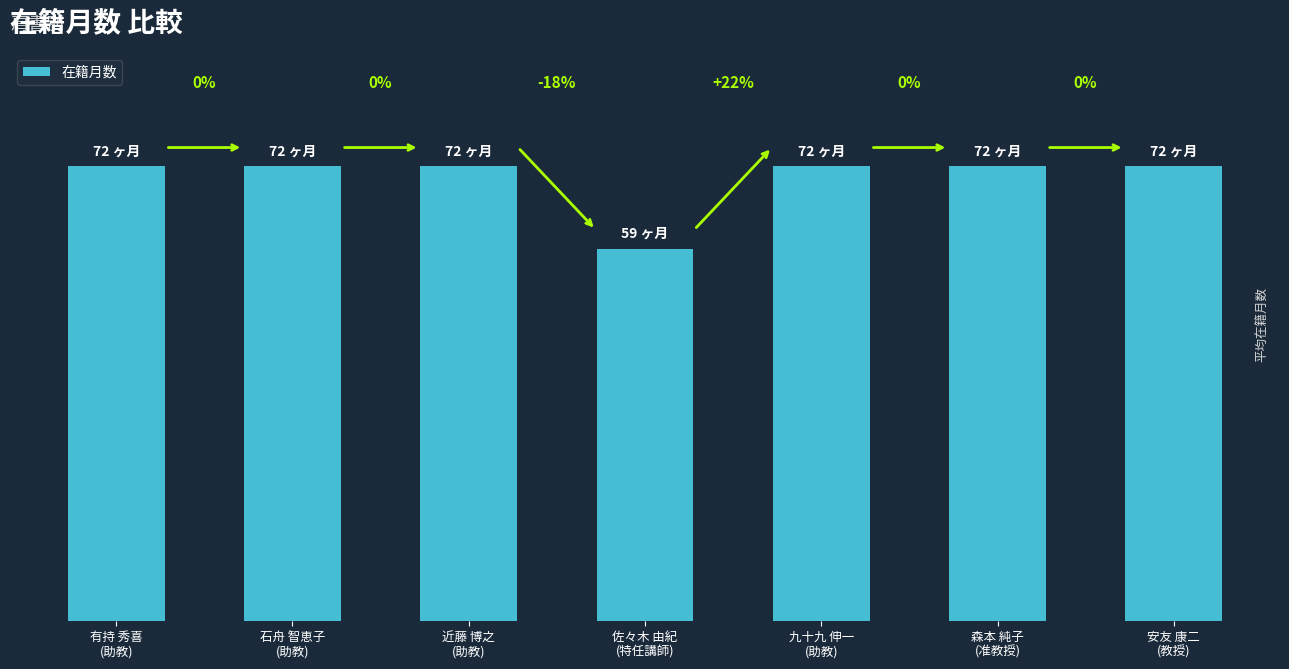

Reading left to right, list all the values displayed in this chart.

有持 秀喜
(助教)=72	石舟 智恵子
(助教)=72	近藤 博之
(助教)=72	佐々木 由紀
(特任講師)=59	九十九 伸一
(助教)=72	森本 純子
(准教授)=72	安友 康二
(教授)=72